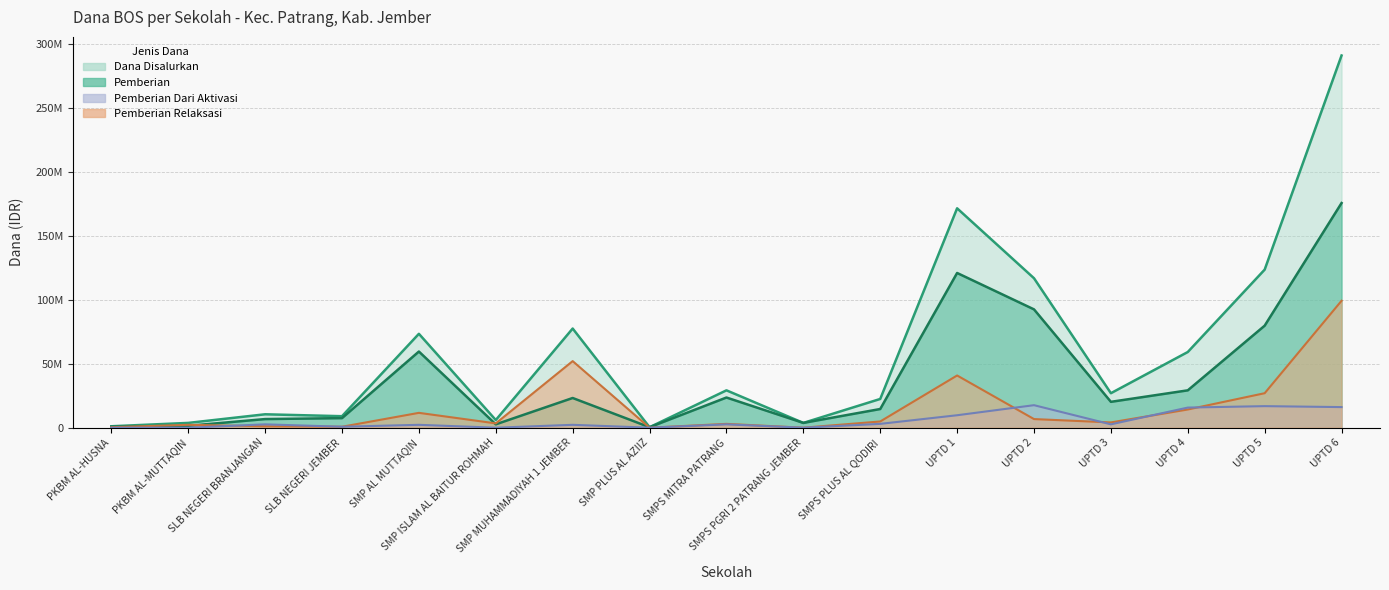

At which label does Pemberian Dari Aktivasi reach its peak?

UPTD 2